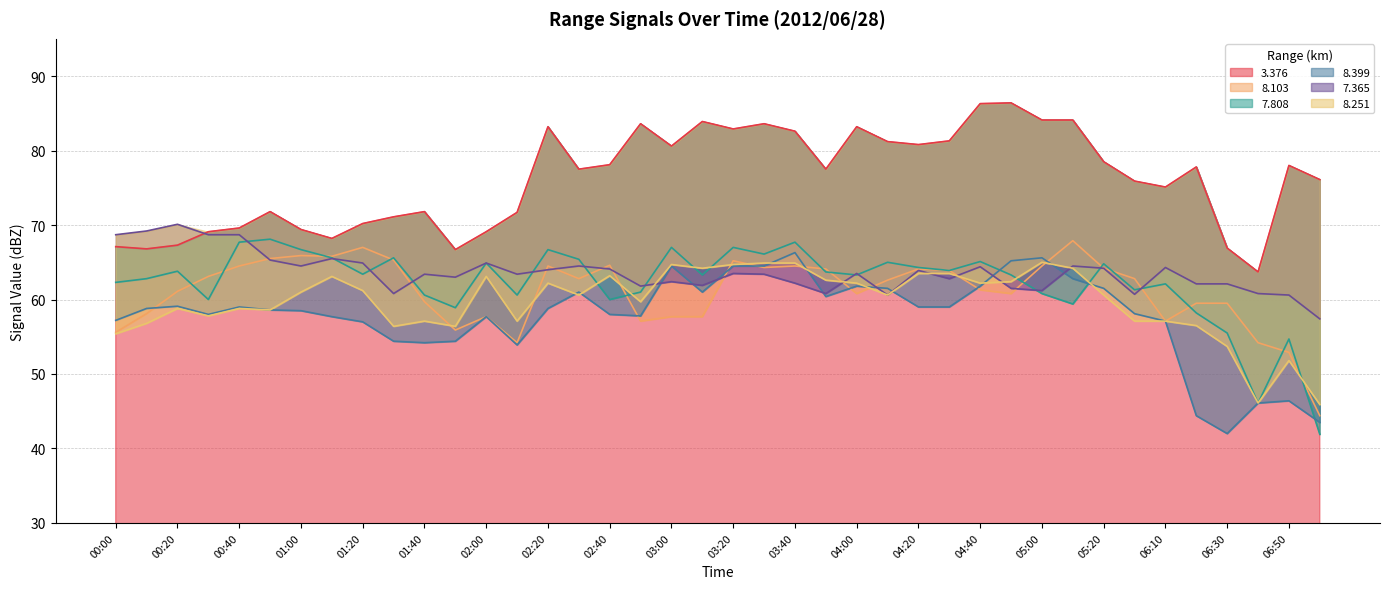

What value does the   3.376 series have at 03:40?

82.6